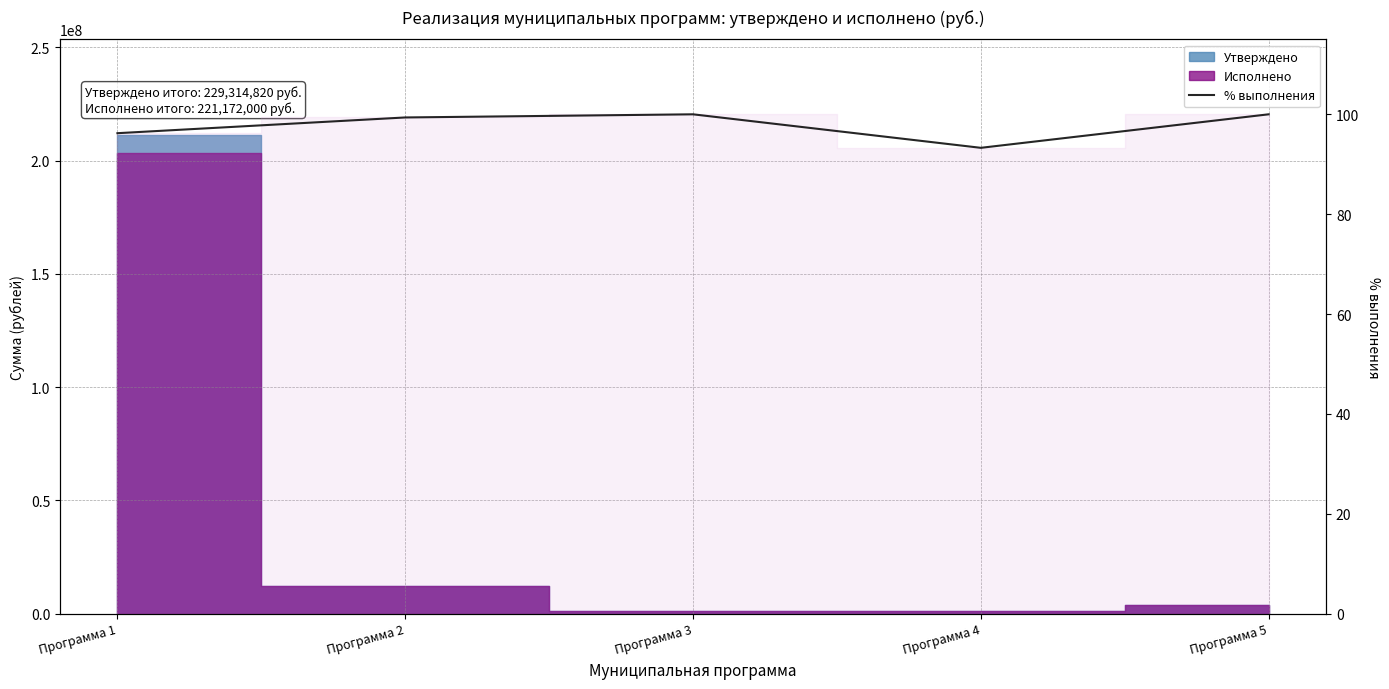

Reading left to right, extract all data points from this chart.

96.2	99.4	100.0	93.3	100.0